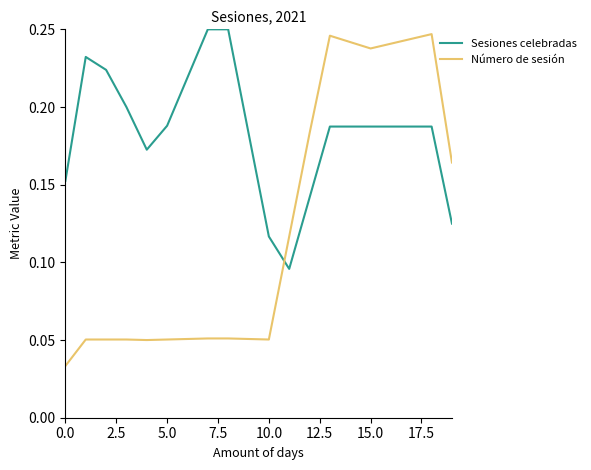

Which series has the largest total across all categories?

Sesiones celebradas